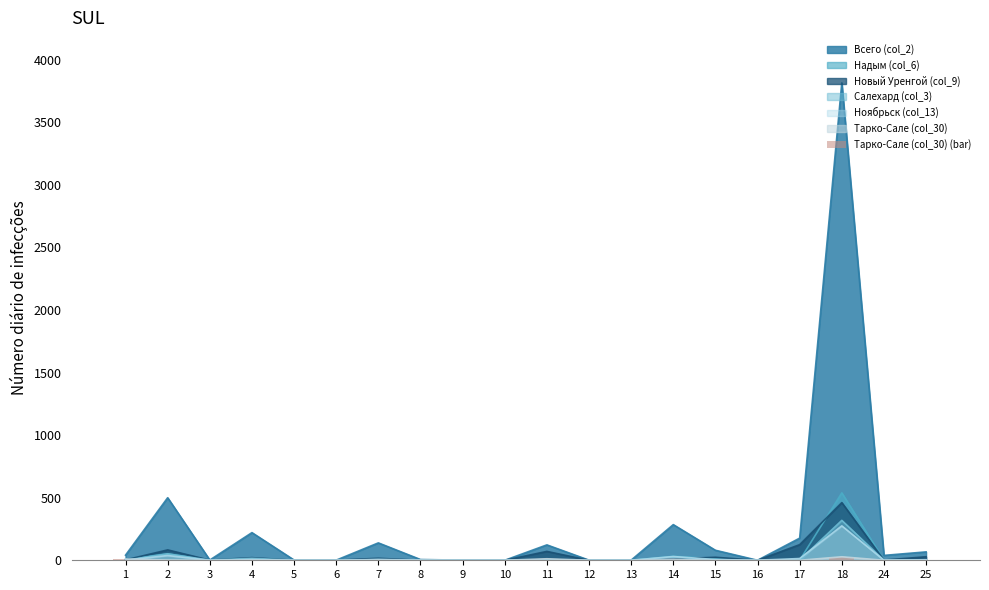

How many positive values are there?

7